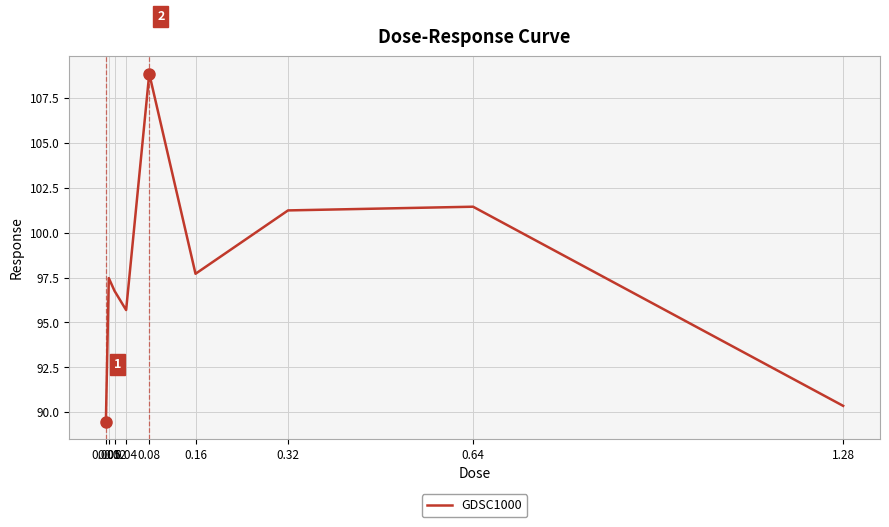

Reading right to left, transcribe all the data shown in this chart.

1.28=90.4	0.64=101.4	0.32=101.2	0.16=97.7	0.08=108.9	0.04=95.7	0.02=96.8	0.01=97.5	0.005=89.5